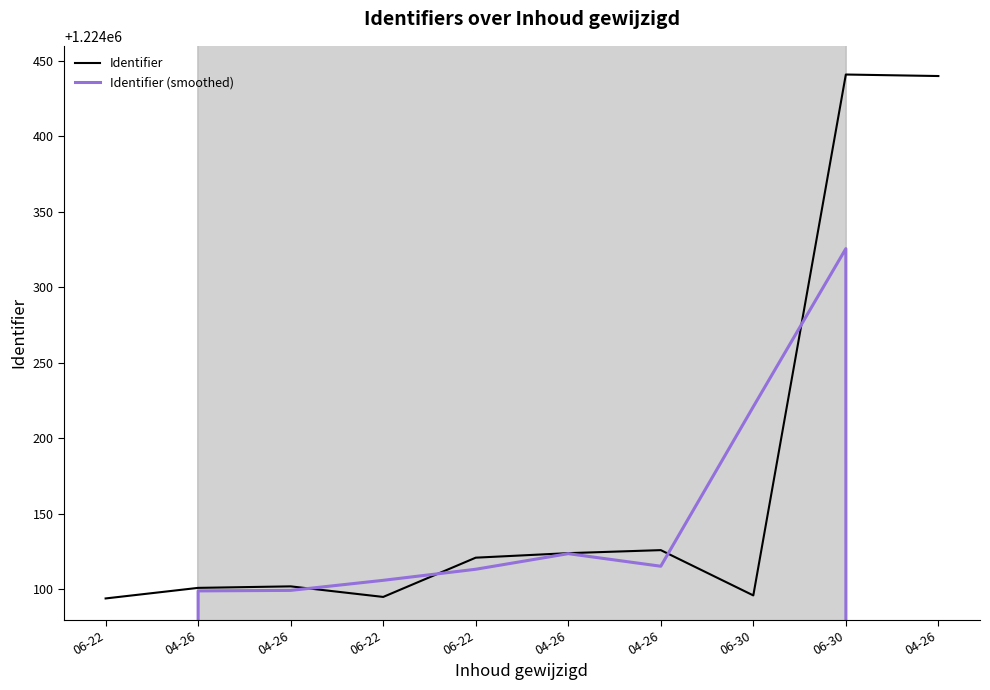

What is the approximate value of Identifier at 06-22?

1224121.0